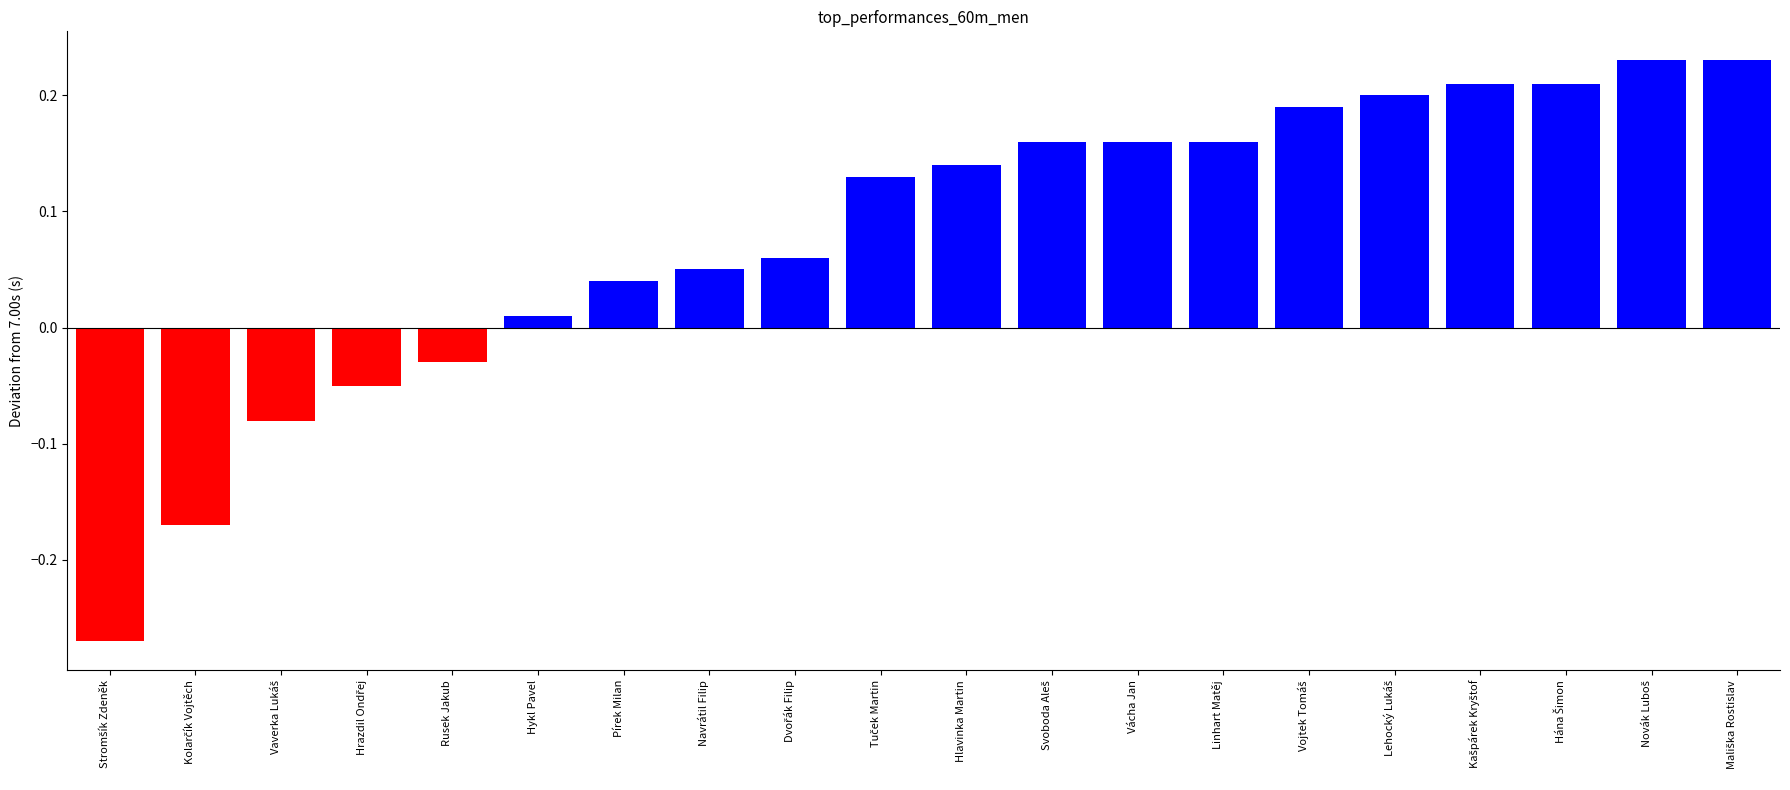

At which label does the data first exceed 0?

Hykl Pavel